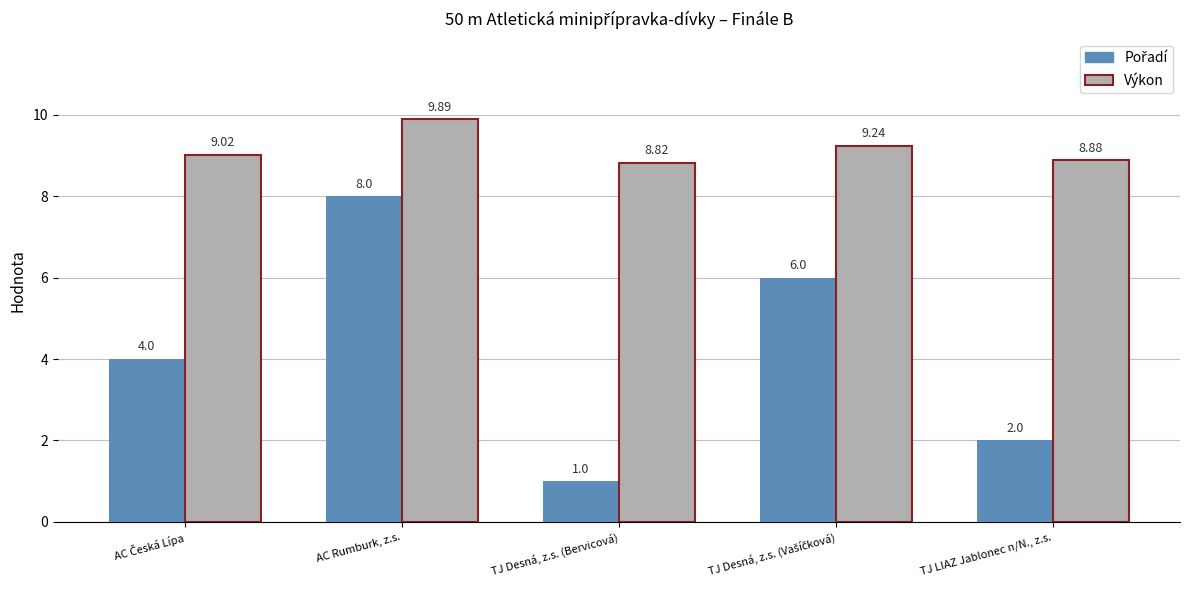

Which category has the highest value in the Výkon series?

AC Rumburk, z.s.